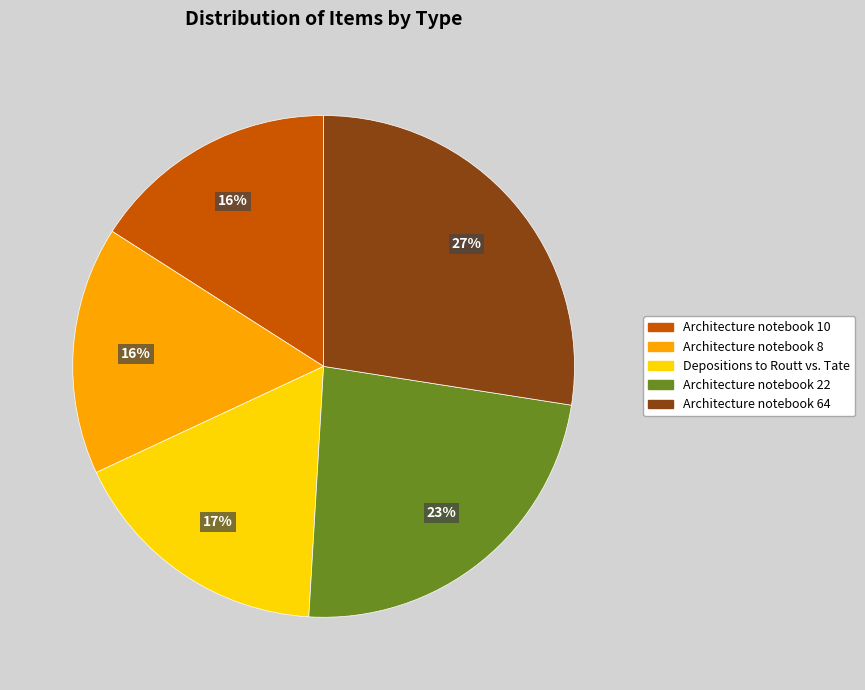

True or false: Architecture notebook 22 accounts for 16% of the total.

False